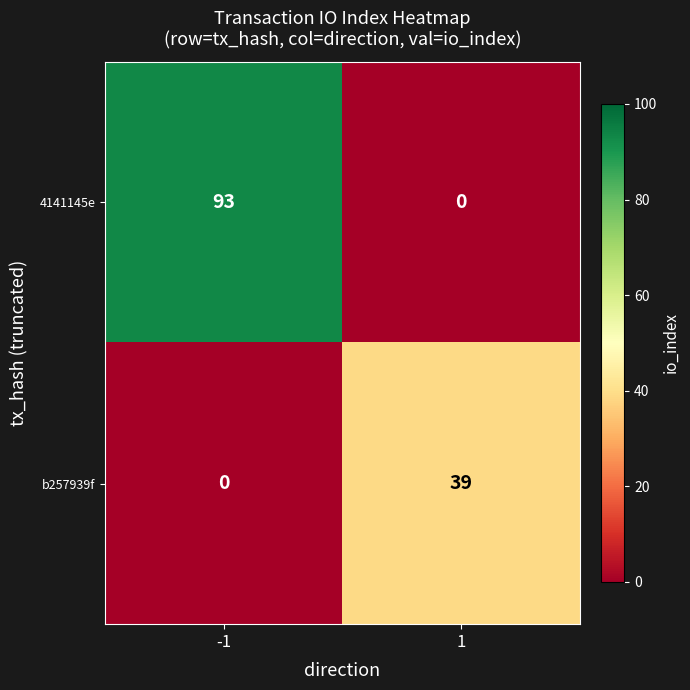

What is the difference between the maximum and minimum values in the 4141145e series?

93